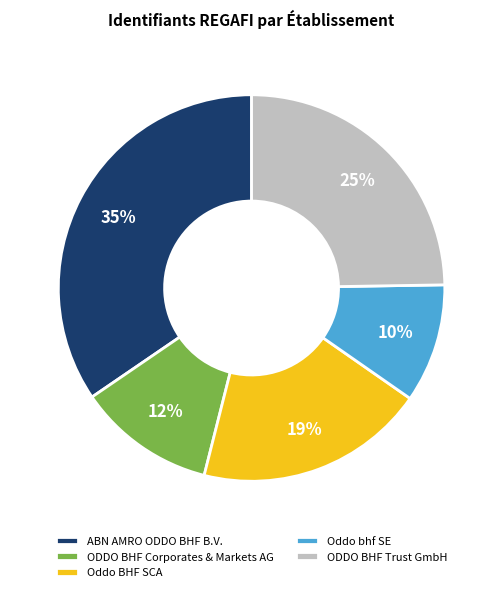

Is it true that ODDO BHF Trust GmbH is 30% of the pie?

False